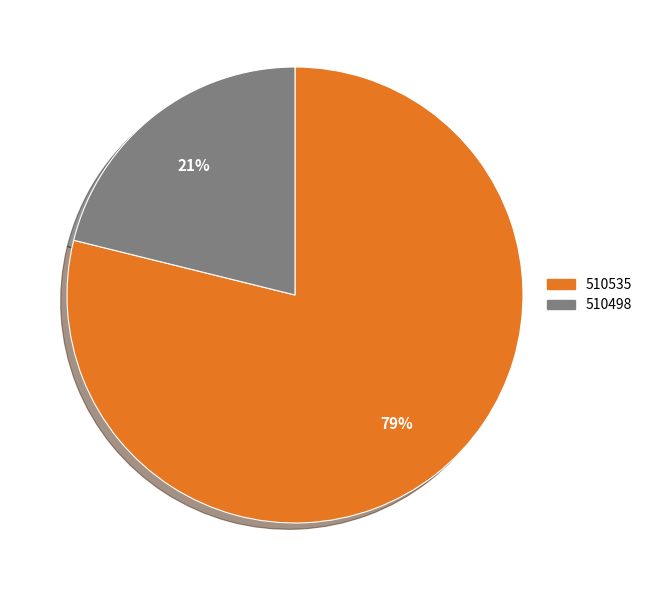

Between 510498 and 510535, which is larger?

510535